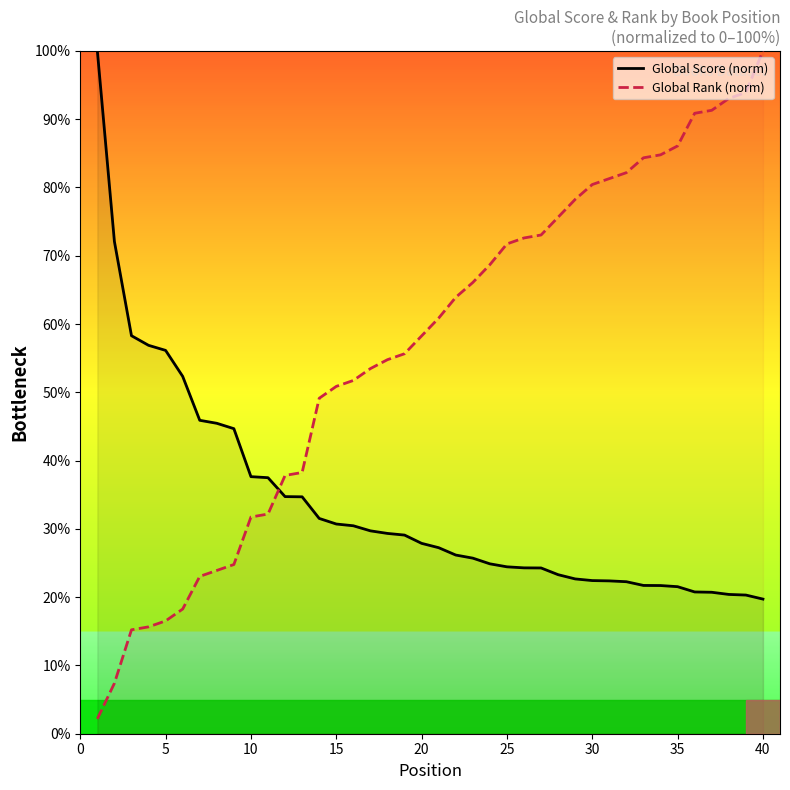

Which series ends up on top after the final intersection of Global Rank (norm) and Global Score (norm)?

Global Rank (norm)